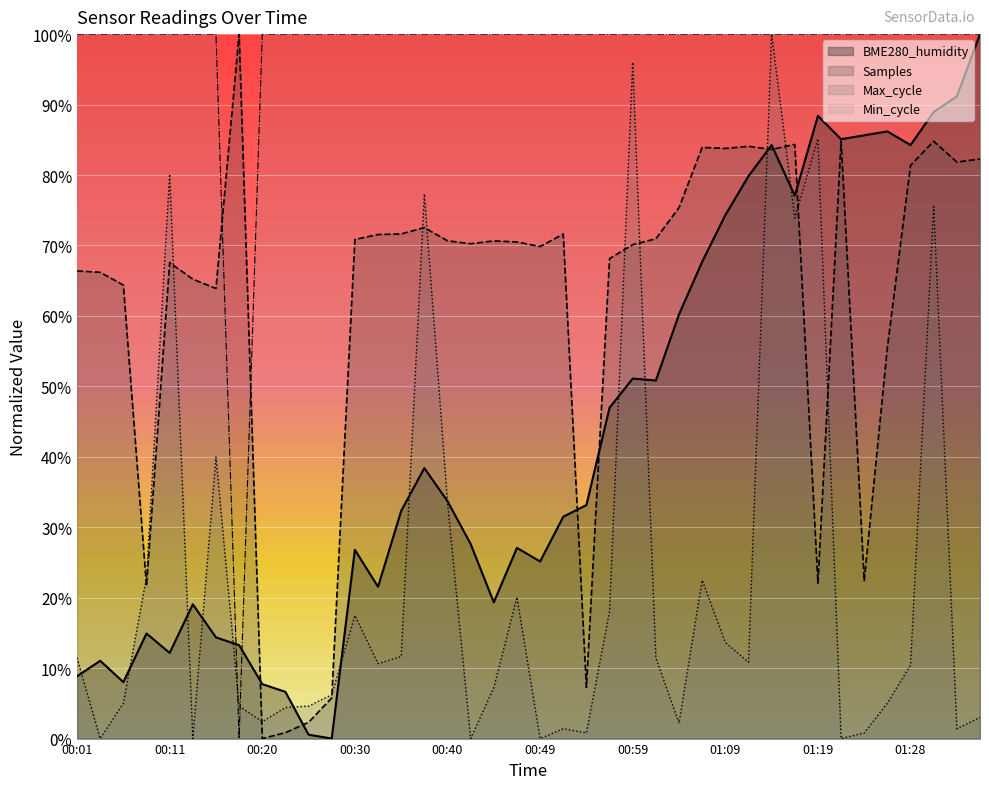

Which series has the largest range (max minus min)?

BME280_humidity